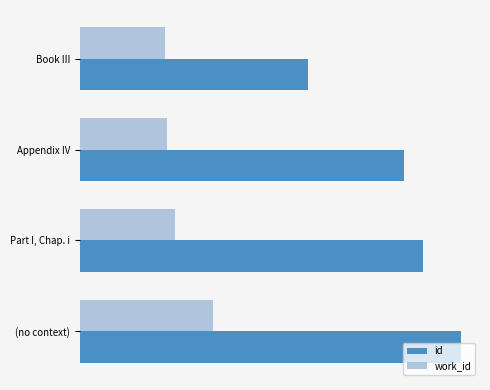

Which series has the largest total across all categories?

id